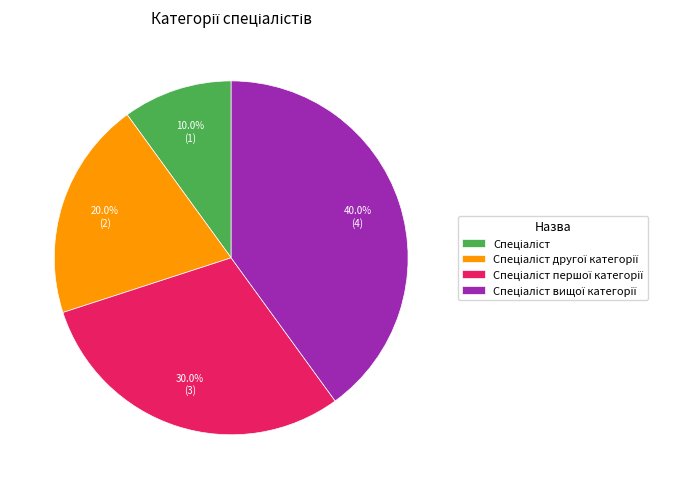

Is there any slice that represents more than half of the pie?

No